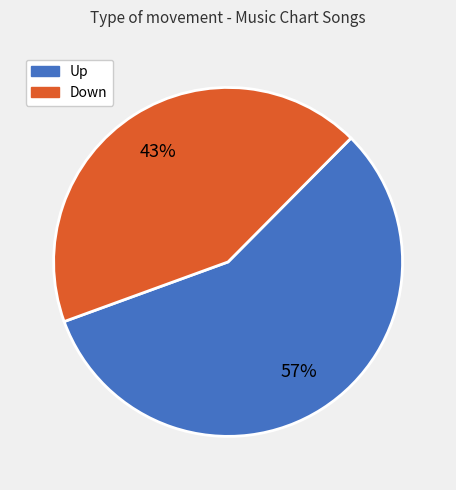

Does any single category account for the majority?

Yes